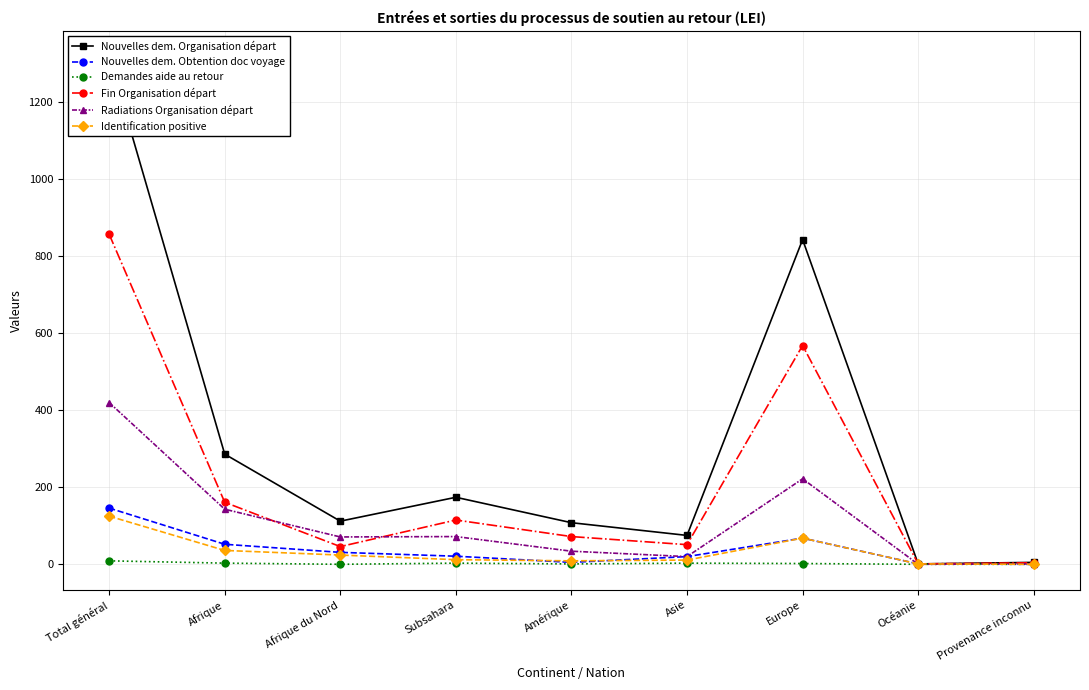

Is the value of Identification positive at Afrique greater than the value of Demandes aide au retour at Afrique du Nord?

Yes